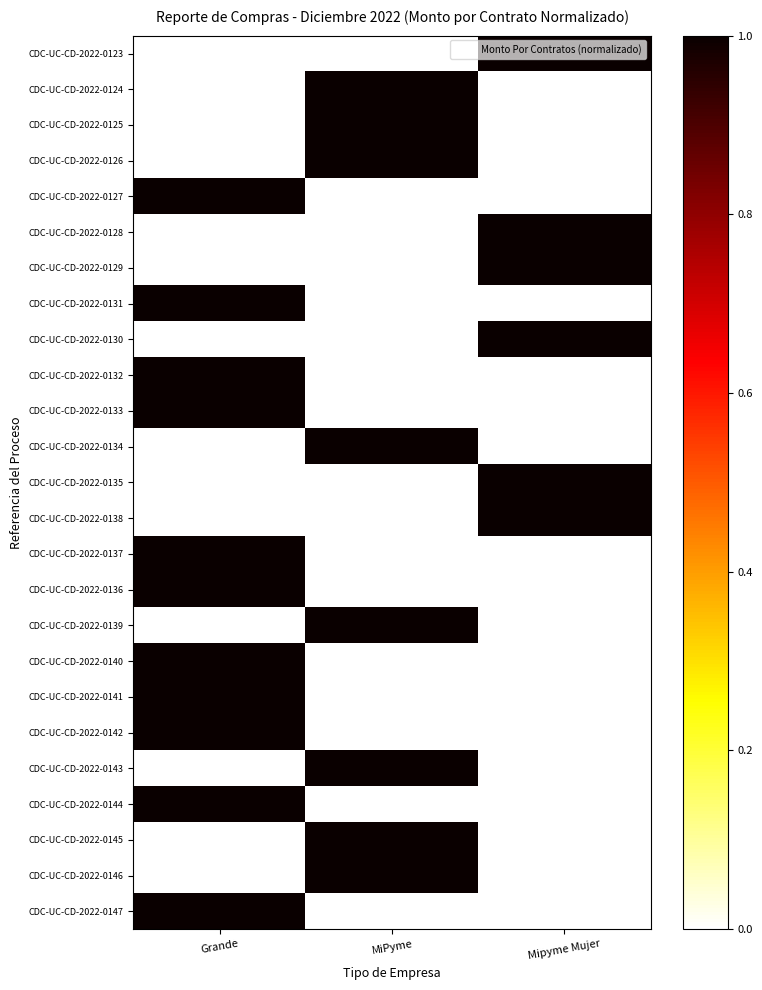

Reading left to right, transcribe all the data shown in this chart.

CDC-UC-CD-2022-0123: Grande=0	MiPyme=0	Mipyme Mujer=1
CDC-UC-CD-2022-0124: Grande=0	MiPyme=1	Mipyme Mujer=0
CDC-UC-CD-2022-0125: Grande=0	MiPyme=1	Mipyme Mujer=0
CDC-UC-CD-2022-0126: Grande=0	MiPyme=1	Mipyme Mujer=0
CDC-UC-CD-2022-0127: Grande=1	MiPyme=0	Mipyme Mujer=0
CDC-UC-CD-2022-0128: Grande=0	MiPyme=0	Mipyme Mujer=1
CDC-UC-CD-2022-0129: Grande=0	MiPyme=0	Mipyme Mujer=1
CDC-UC-CD-2022-0131: Grande=1	MiPyme=0	Mipyme Mujer=0
CDC-UC-CD-2022-0130: Grande=0	MiPyme=0	Mipyme Mujer=1
CDC-UC-CD-2022-0132: Grande=1	MiPyme=0	Mipyme Mujer=0
CDC-UC-CD-2022-0133: Grande=1	MiPyme=0	Mipyme Mujer=0
CDC-UC-CD-2022-0134: Grande=0	MiPyme=1	Mipyme Mujer=0
CDC-UC-CD-2022-0135: Grande=0	MiPyme=0	Mipyme Mujer=1
CDC-UC-CD-2022-0138: Grande=0	MiPyme=0	Mipyme Mujer=1
CDC-UC-CD-2022-0137: Grande=1	MiPyme=0	Mipyme Mujer=0
CDC-UC-CD-2022-0136: Grande=1	MiPyme=0	Mipyme Mujer=0
CDC-UC-CD-2022-0139: Grande=0	MiPyme=1	Mipyme Mujer=0
CDC-UC-CD-2022-0140: Grande=1	MiPyme=0	Mipyme Mujer=0
CDC-UC-CD-2022-0141: Grande=1	MiPyme=0	Mipyme Mujer=0
CDC-UC-CD-2022-0142: Grande=1	MiPyme=0	Mipyme Mujer=0
CDC-UC-CD-2022-0143: Grande=0	MiPyme=1	Mipyme Mujer=0
CDC-UC-CD-2022-0144: Grande=1	MiPyme=0	Mipyme Mujer=0
CDC-UC-CD-2022-0145: Grande=0	MiPyme=1	Mipyme Mujer=0
CDC-UC-CD-2022-0146: Grande=0	MiPyme=1	Mipyme Mujer=0
CDC-UC-CD-2022-0147: Grande=1	MiPyme=0	Mipyme Mujer=0